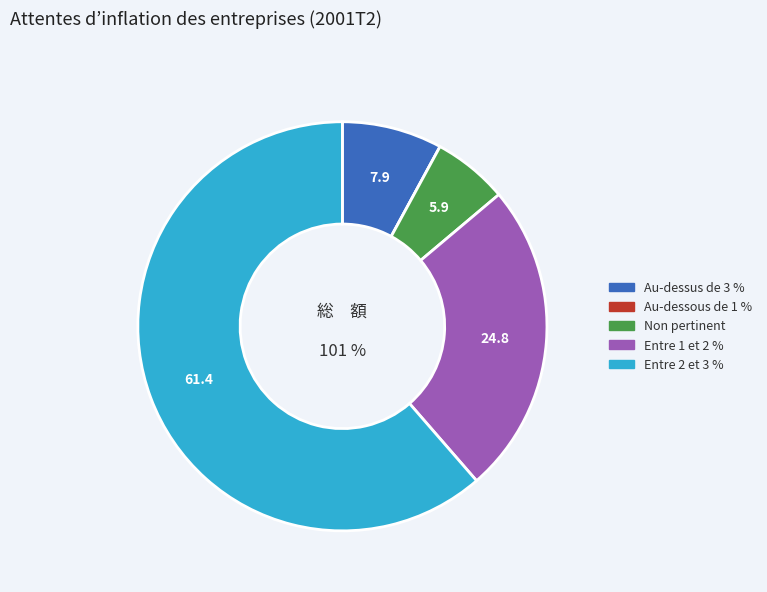

The Au-dessus de 3 % slice represents 1% of the pie. True or false?

False